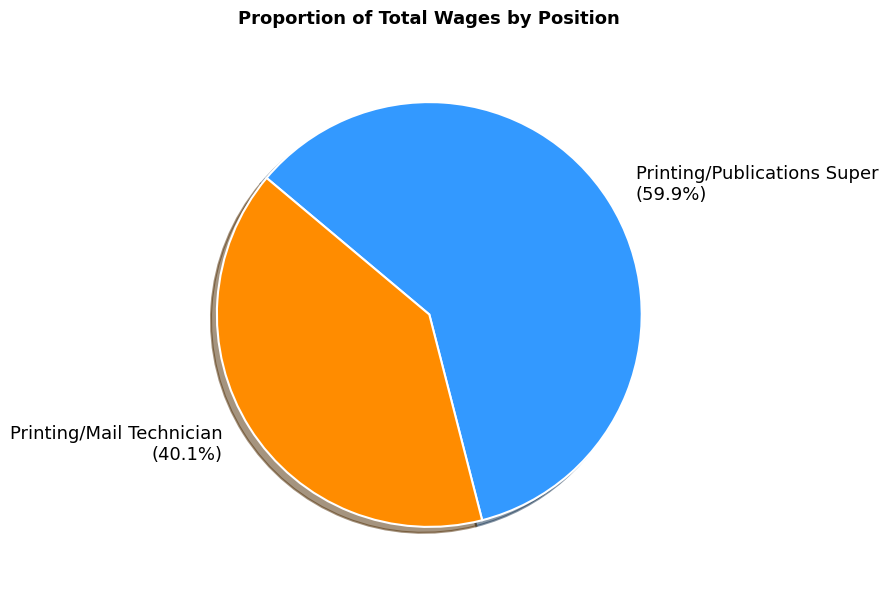

To the nearest percent, what percentage of the pie is Printing/Publications Super?

60%